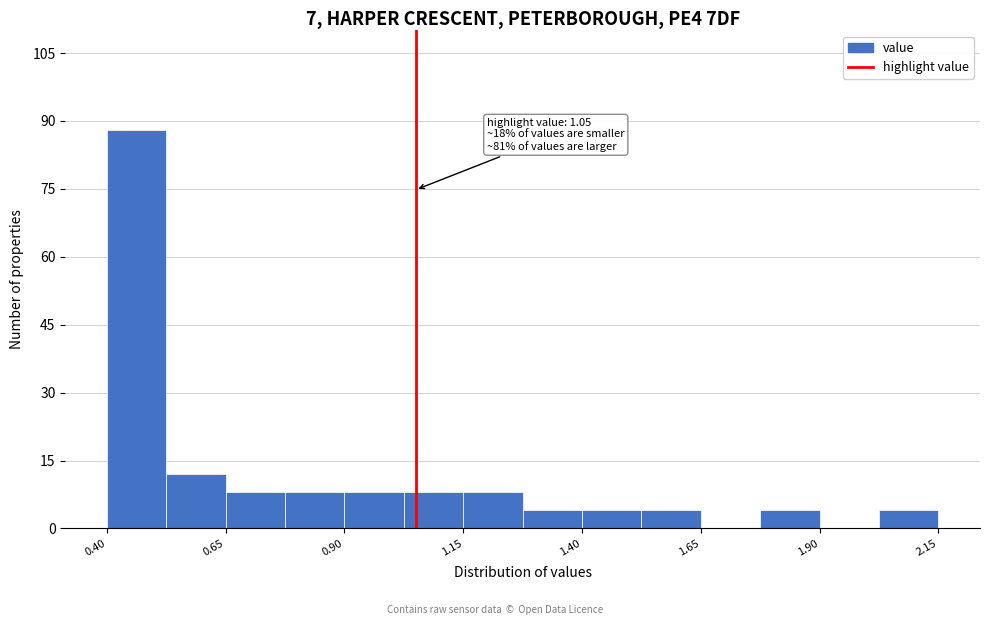

Around what value on the x-axis is the tallest bar? Give the approximate position of its centre, as read against the axis.

0.45